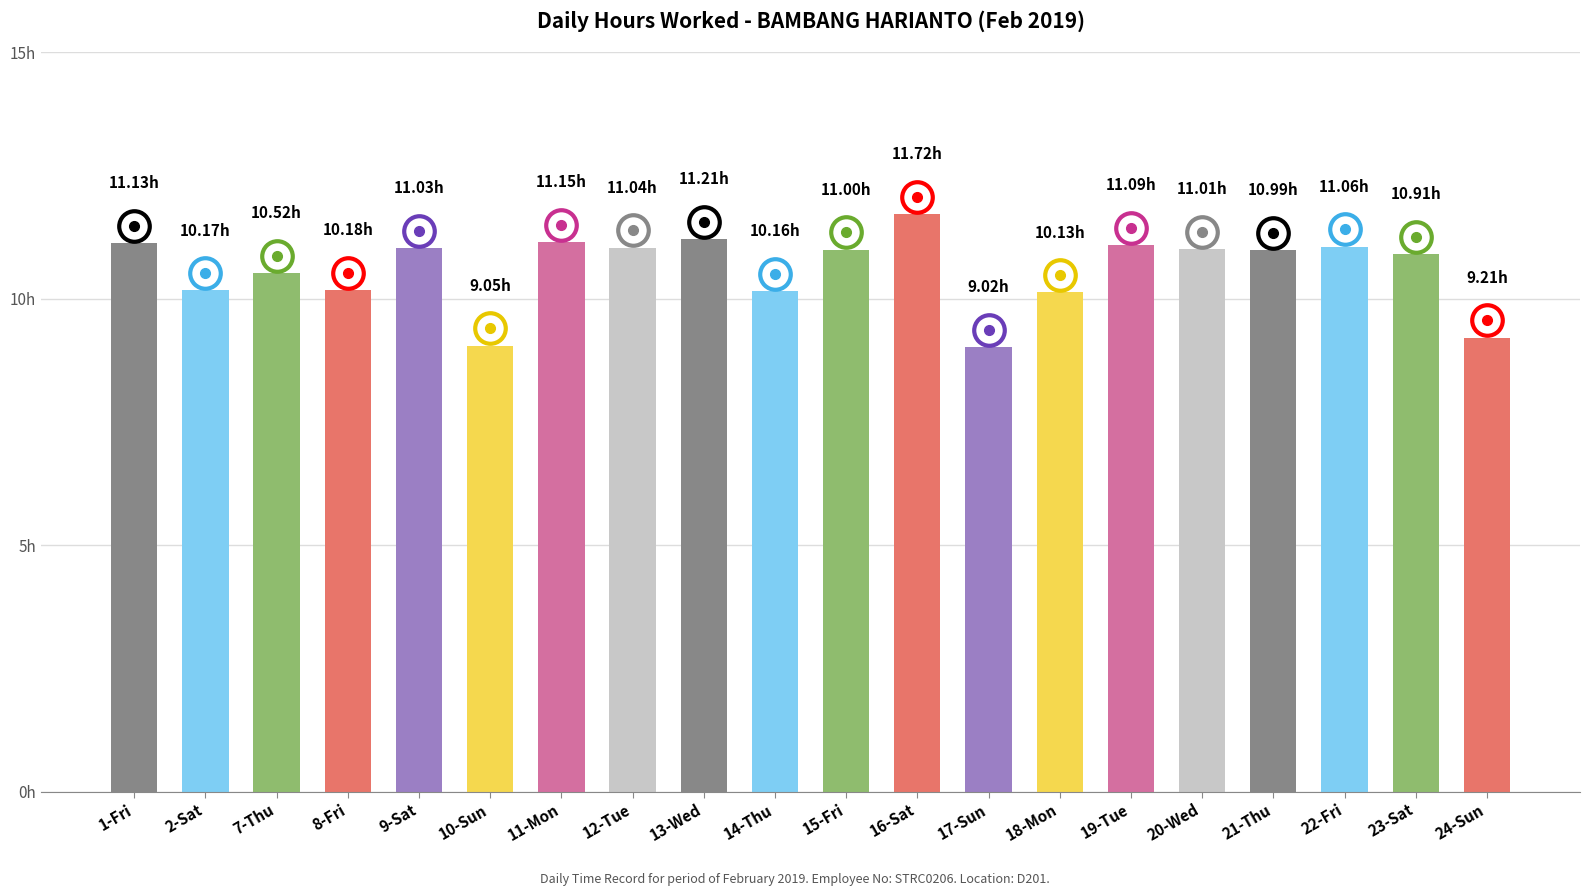

Reading left to right, what are all the values shown in this chart?

11.1	10.2	10.5	10.2	11.0	9.1	11.2	11.0	11.2	10.2	11.0	11.7	9.0	10.1	11.1	11.0	11.0	11.1	10.9	9.2